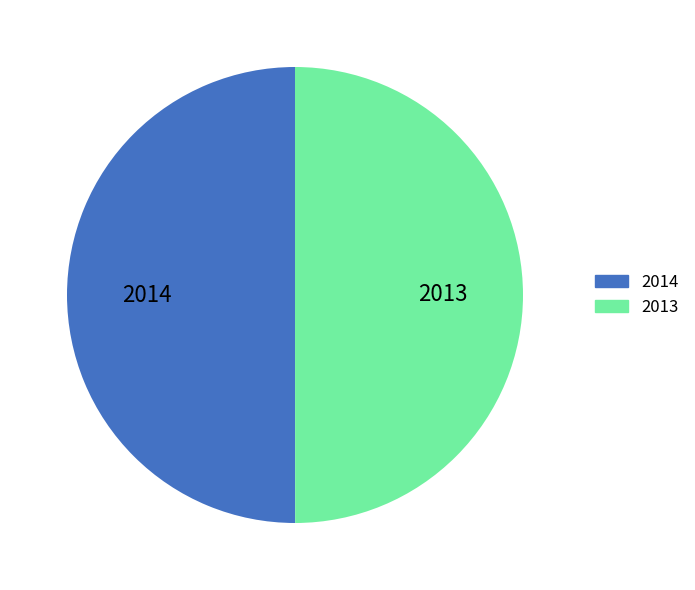

The 2013 slice represents 50% of the pie. True or false?

True